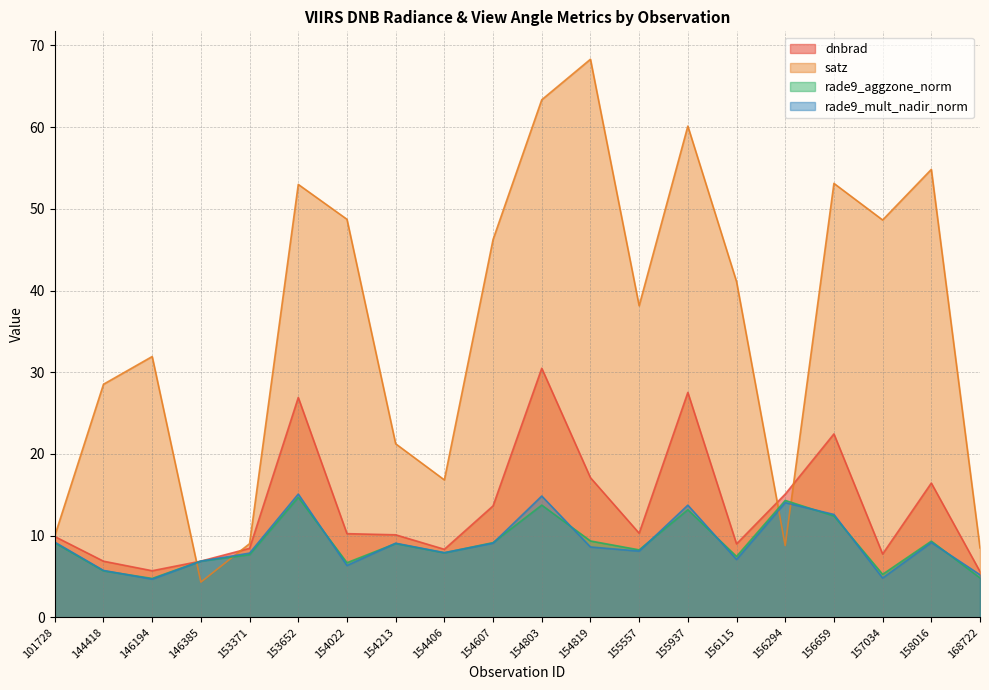

Reading left to right, transcribe all the data shown in this chart.

dnbrad: 101728=9.9	144418=6.9	146194=5.7	146385=6.9	153371=8.4	153652=26.9	154022=10.2	154213=10.1	154406=8.3	154607=13.6	154803=30.5	154819=17.1	155557=10.3	155937=27.5	156115=9.0	156294=15.1	156659=22.4	157034=7.8	158016=16.4	168722=5.6
satz: 101728=10.0	144418=28.5	146194=31.9	146385=4.3	153371=9.0	153652=53.0	154022=48.7	154213=21.2	154406=16.8	154607=46.2	154803=63.4	154819=68.3	155557=38.1	155937=60.1	156115=41.1	156294=8.8	156659=53.1	157034=48.6	158016=54.8	168722=8.5
rade9_aggzone_norm: 101728=9.1	144418=5.7	146194=4.8	146385=6.9	153371=7.7	153652=14.7	154022=6.7	154213=9.0	154406=7.9	154607=9.1	154803=13.7	154819=9.3	155557=8.3	155937=13.2	156115=7.4	156294=14.3	156659=12.4	157034=5.3	158016=9.3	168722=4.8
rade9_mult_nadir_norm: 101728=9.2	144418=5.7	146194=4.7	146385=6.9	153371=7.9	153652=15.1	154022=6.3	154213=9.1	154406=7.9	154607=9.1	154803=14.8	154819=8.6	155557=8.1	155937=13.7	156115=7.1	156294=14.0	156659=12.6	157034=4.8	158016=9.2	168722=5.2